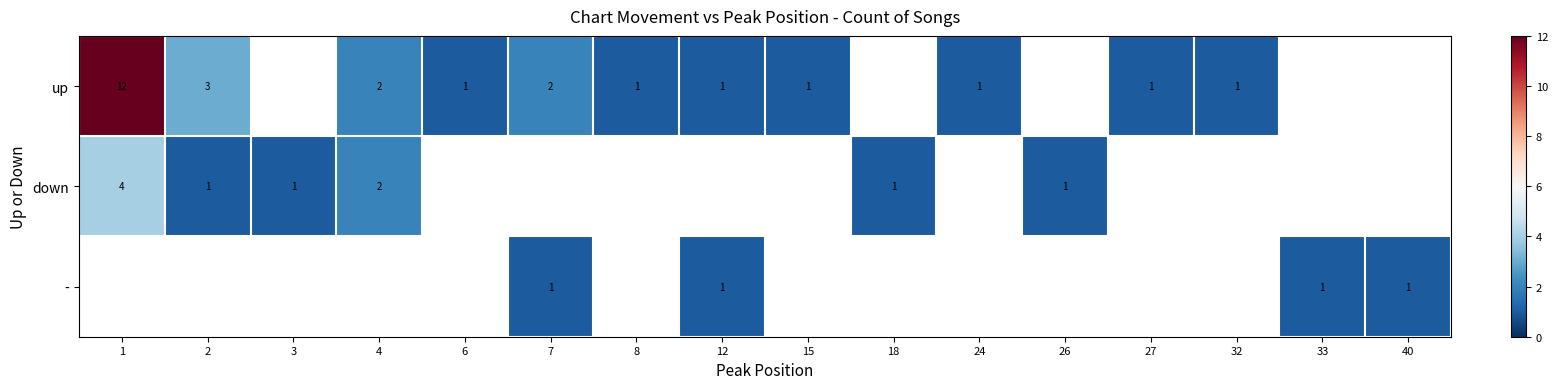

Is it true that - equals 1 at 33?

True